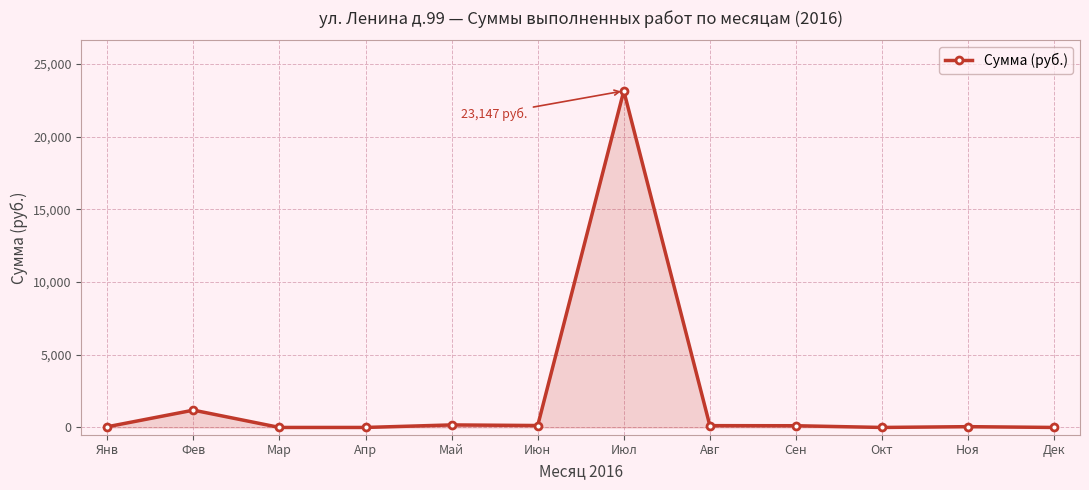

Does the chart display data point markers on the line(s)?

Yes